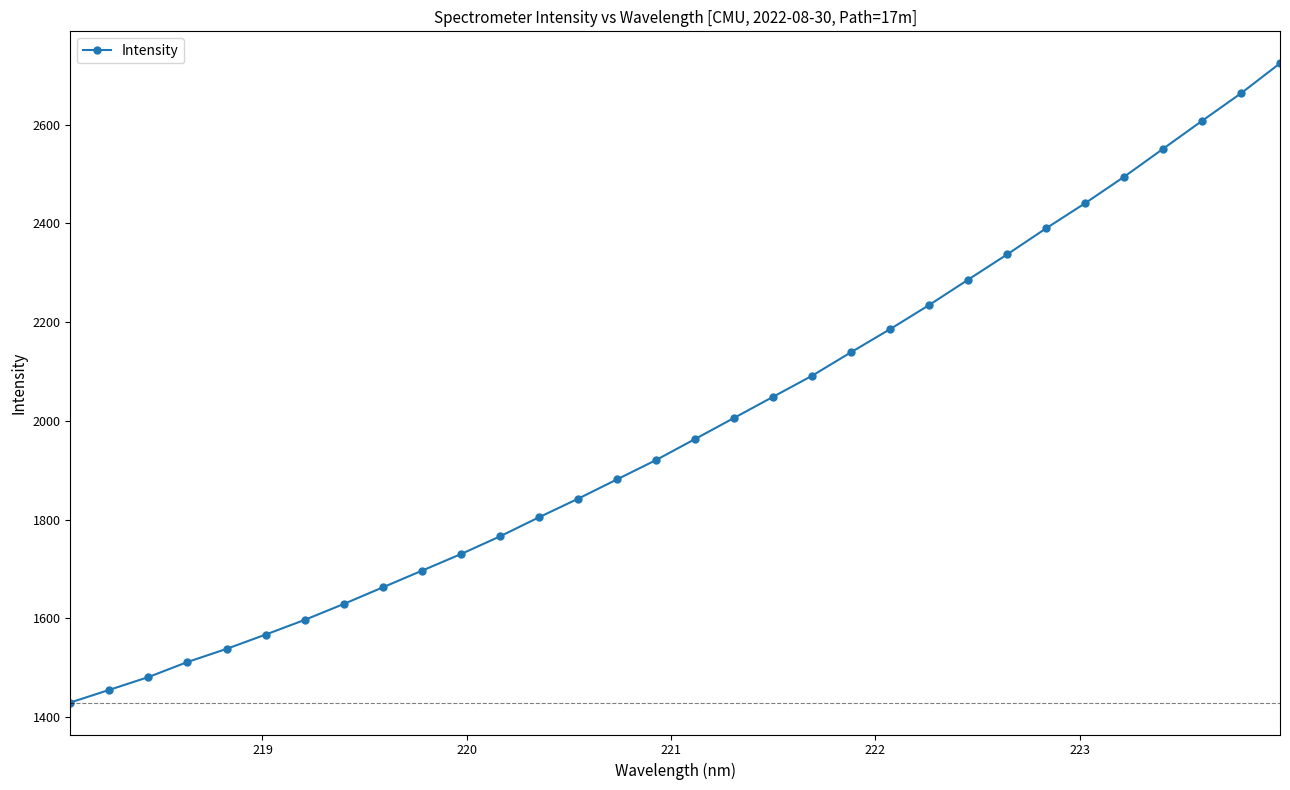

Does the chart display data point markers on the line(s)?

Yes